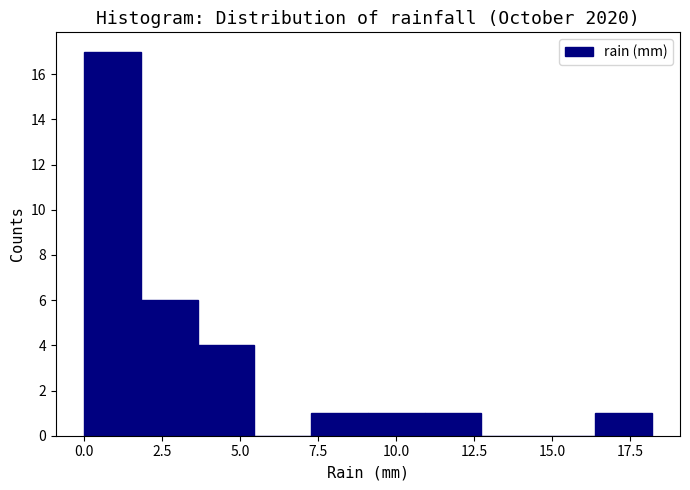

Around what value on the x-axis is the tallest bar? Give the approximate position of its centre, as read against the axis.

1.0